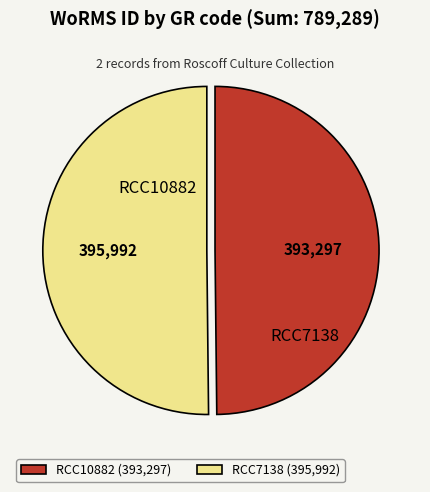

Combined, do RCC7138 (395,992) and RCC10882 (393,297) account for over 50%?

Yes